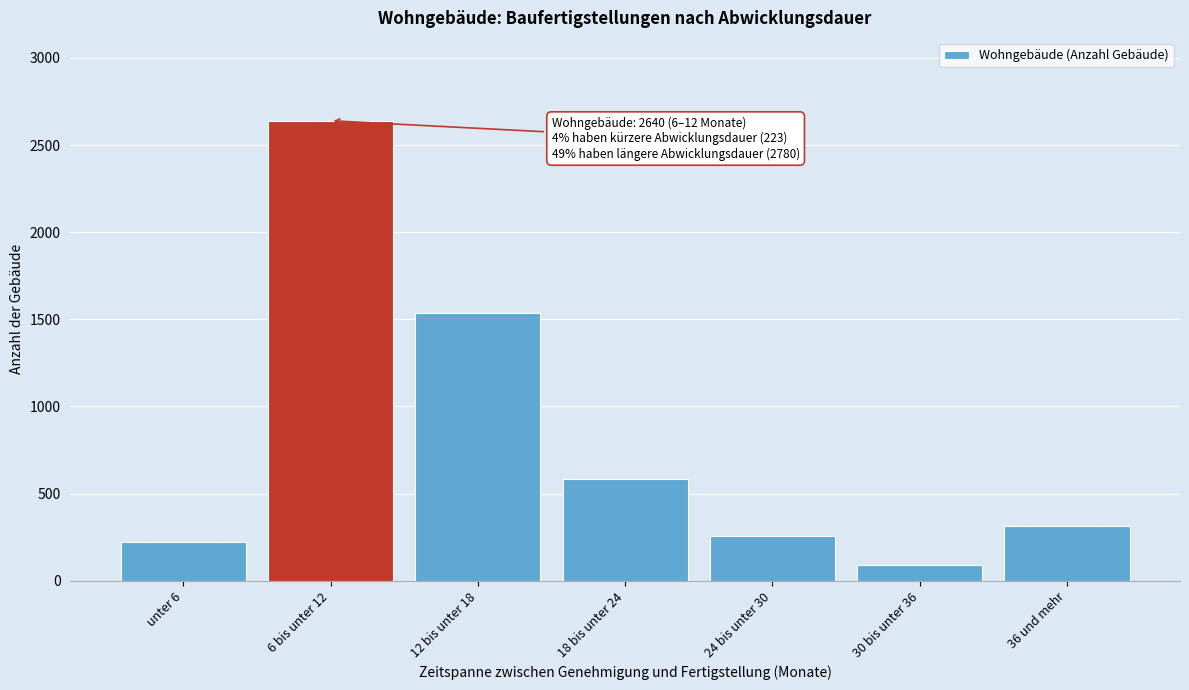

Reading left to right, what are all the values shown in this chart?

unter 6=223	6 bis unter 12=2640	12 bis unter 18=1534	18 bis unter 24=584	24 bis unter 30=257	30 bis unter 36=93	36 und mehr=312